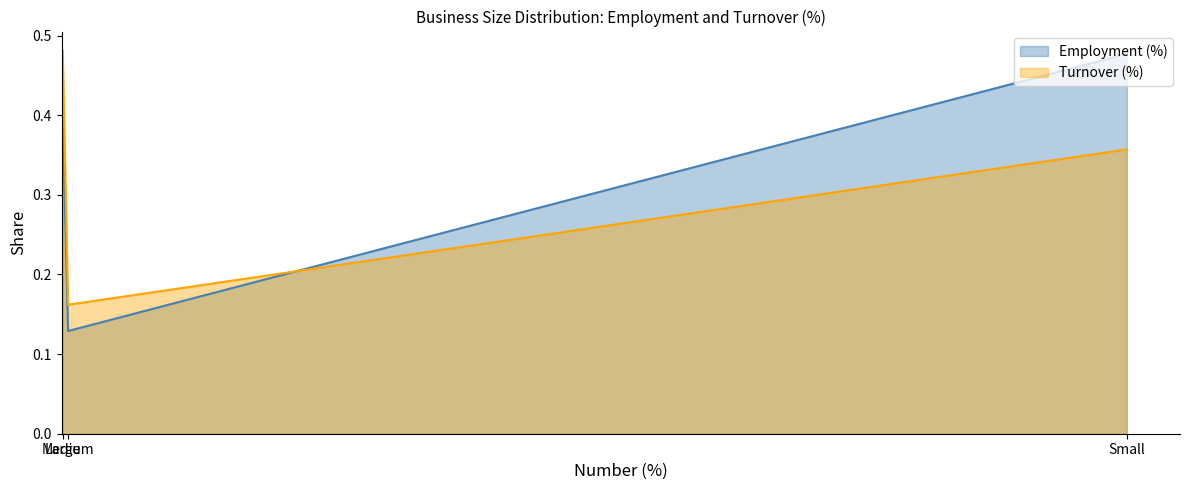

What is the sum of all Employment (%) values?

1.0